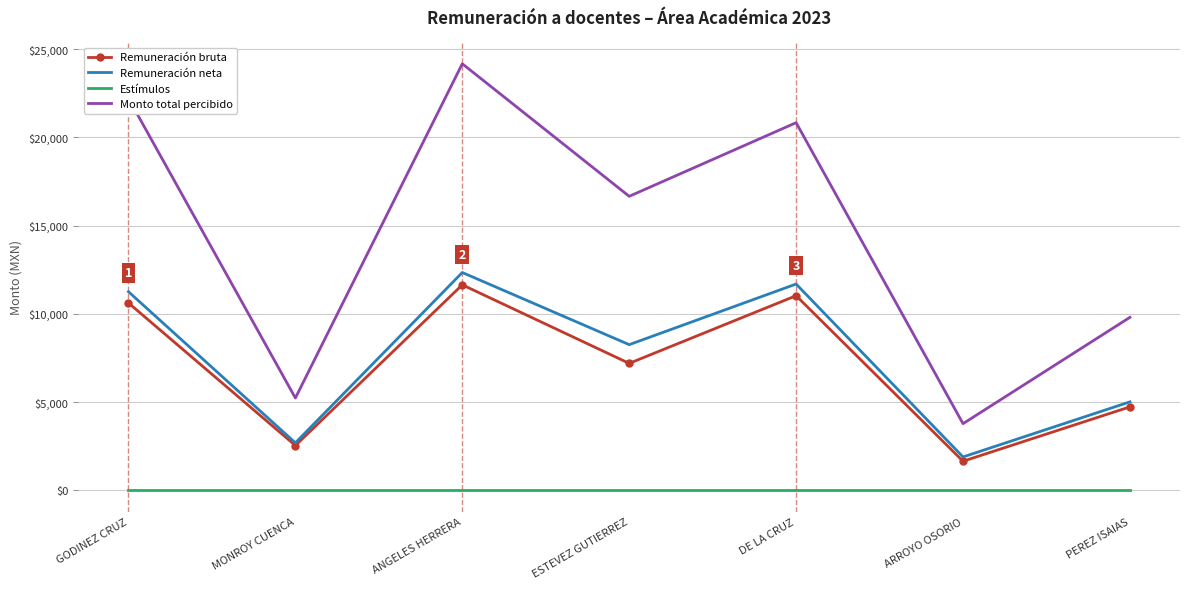

What position from the left is ANGELES HERRERA?

3